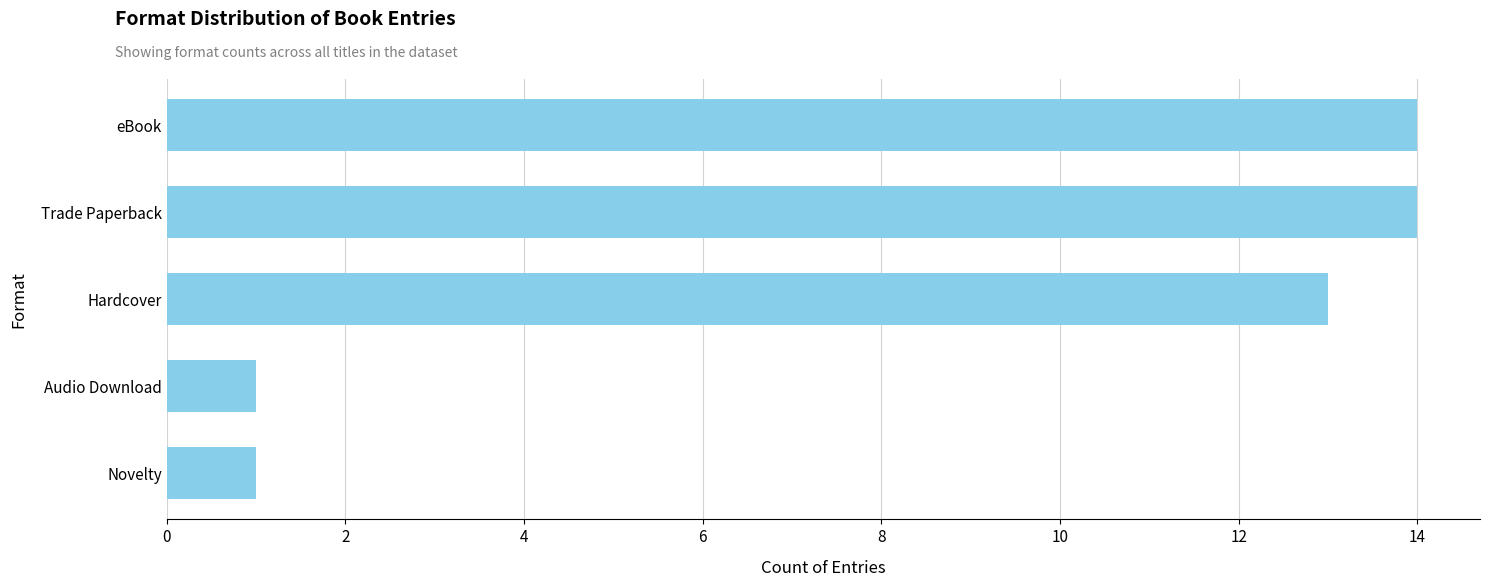

Is it true that the value at eBook is 21?

False